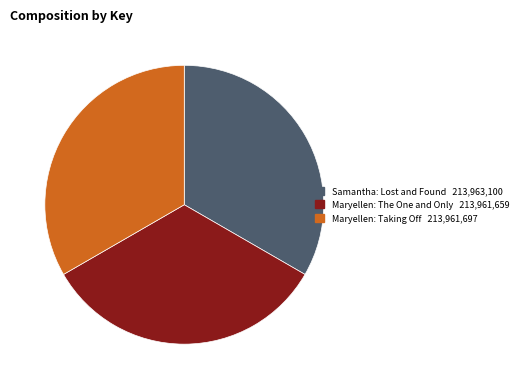

Does any single category account for the majority?

No